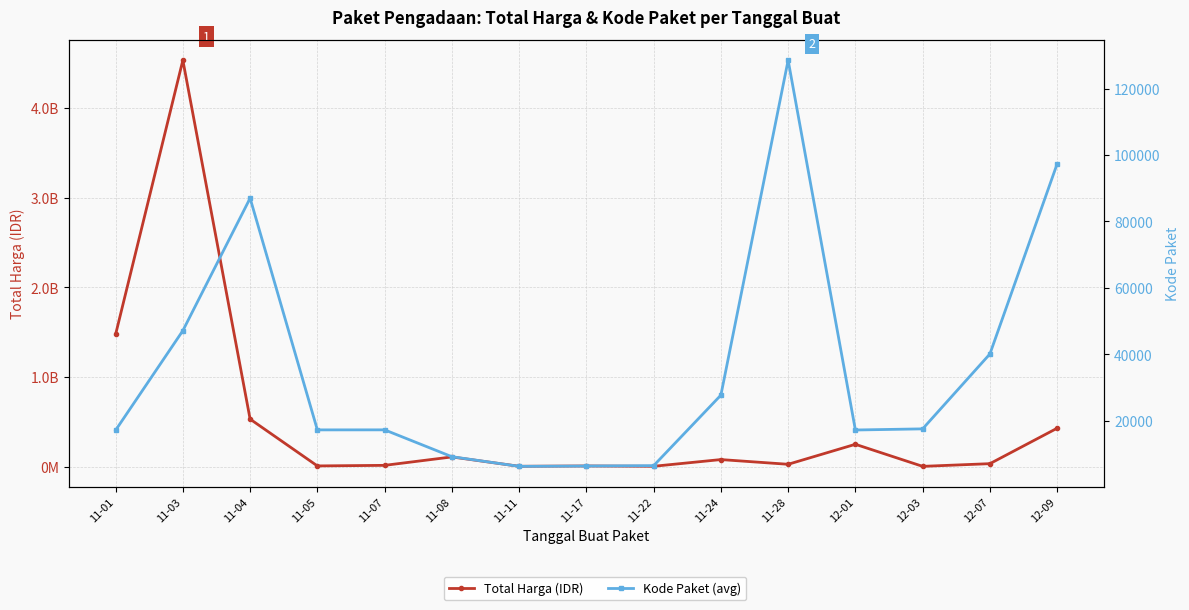

What is the difference between the highest and lowest values at 11-04?

530988007